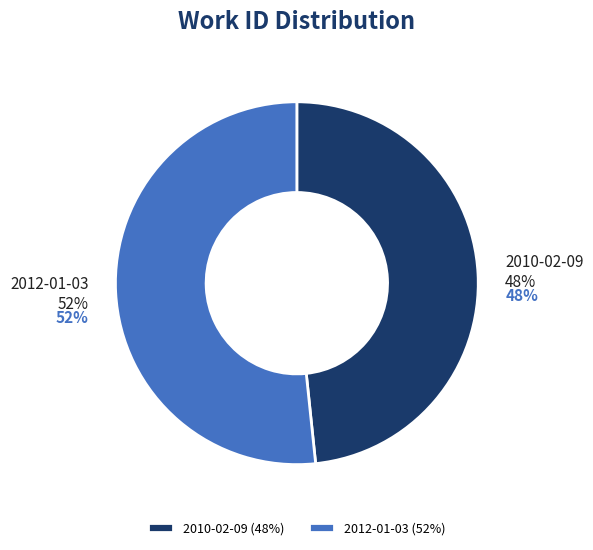

To the nearest percent, what portion does 2010-02-09 represent?

48%